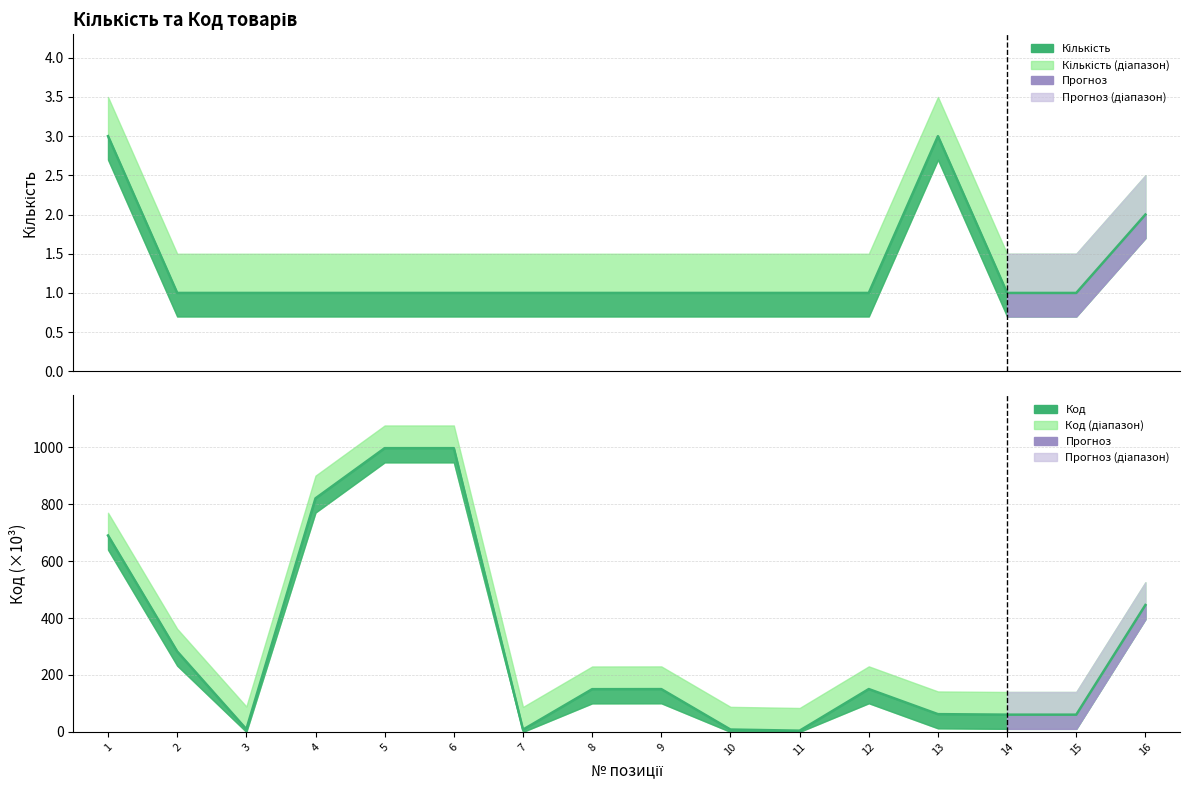

How many interior local valleys does the Код (scaled) series have?

4